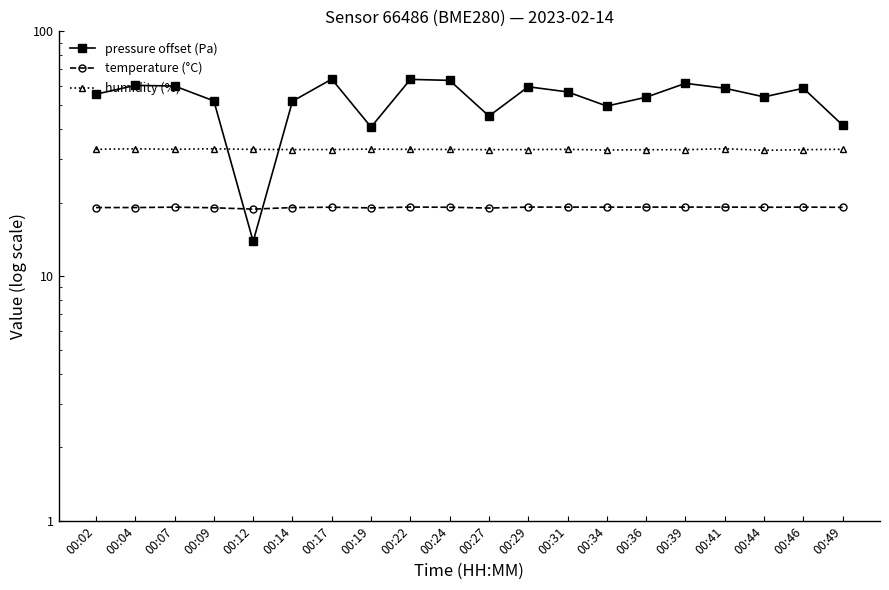

Which category has the lowest value in the pressure offset (Pa) series?

00:12